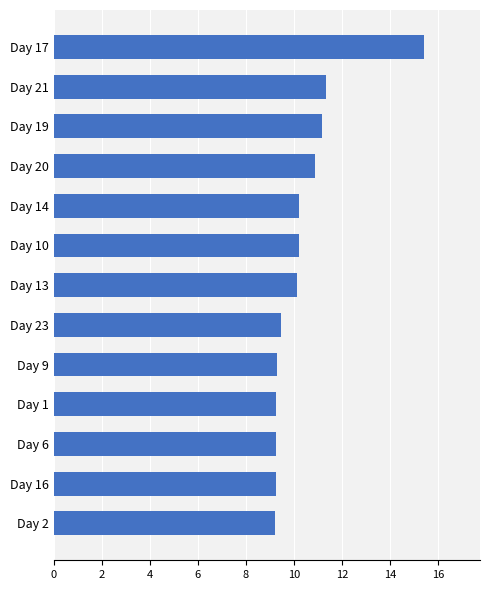

What value does the data have at Day 16?

9.2